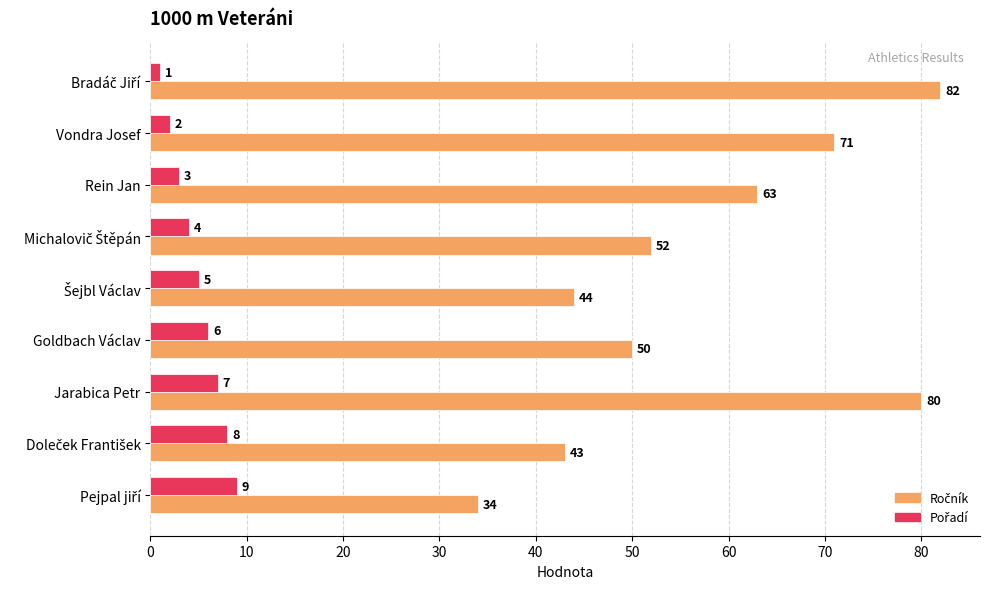

At how many categories does at least one series exceed 10?

9